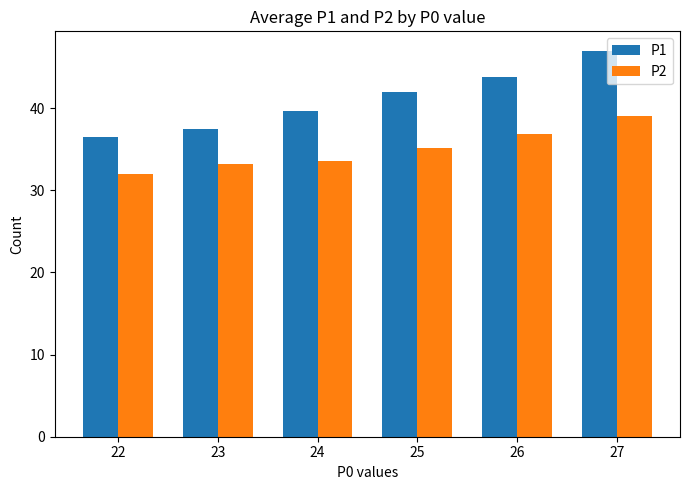

Rank the series by their average value, from lowest to highest.

P2, P1